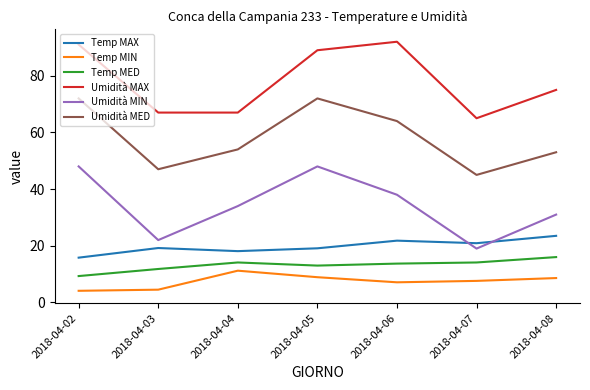

What is the difference between the Temp MIN values at 2018-04-02 and 2018-04-07?

3.5